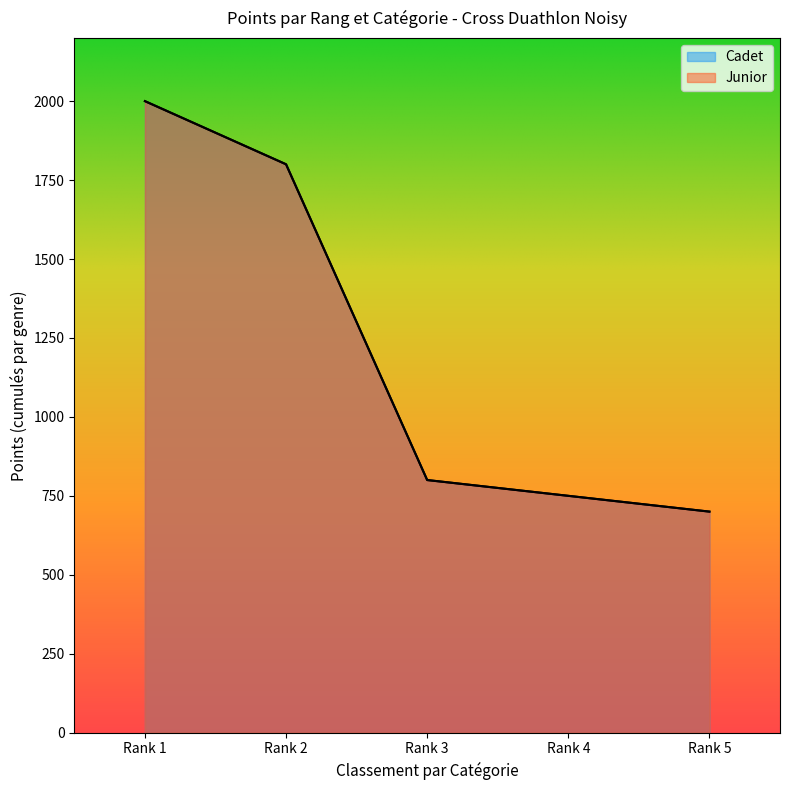

What is the sum of all values?

6050